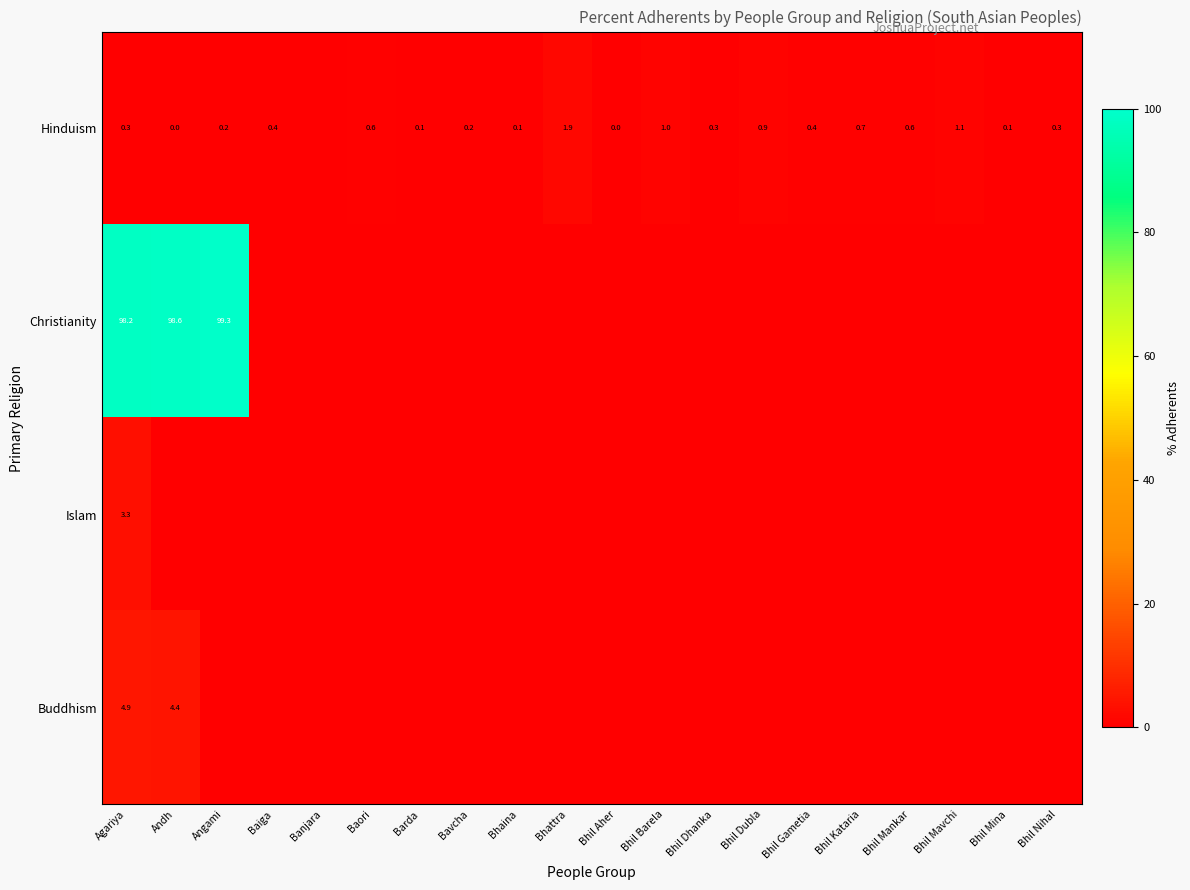

How many series are shown in this chart?

4